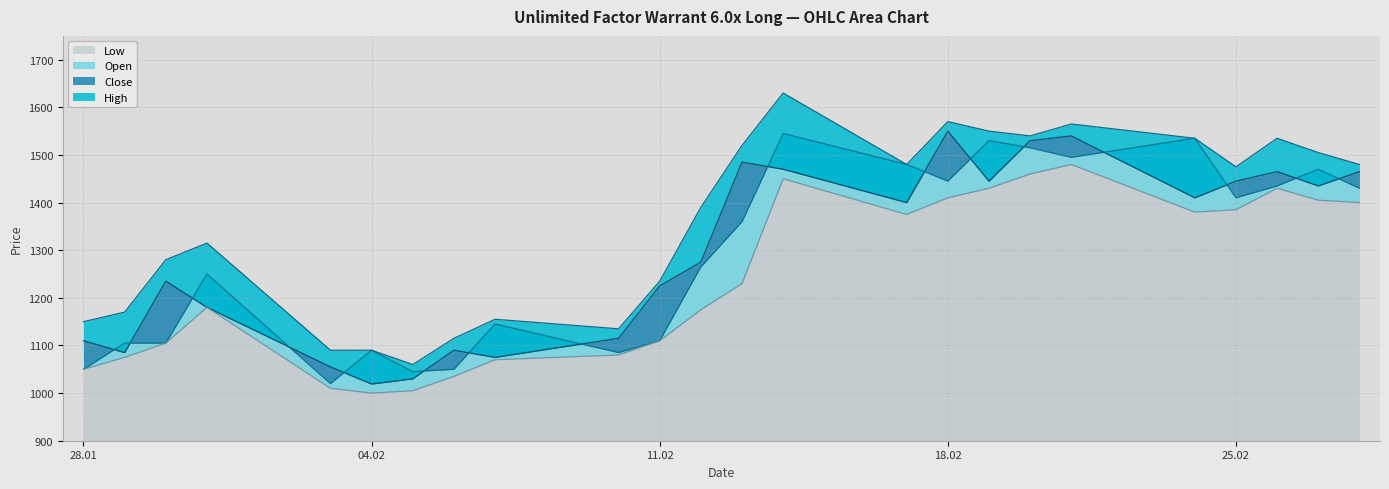

True or false: Low and Open intersect in this chart.

False